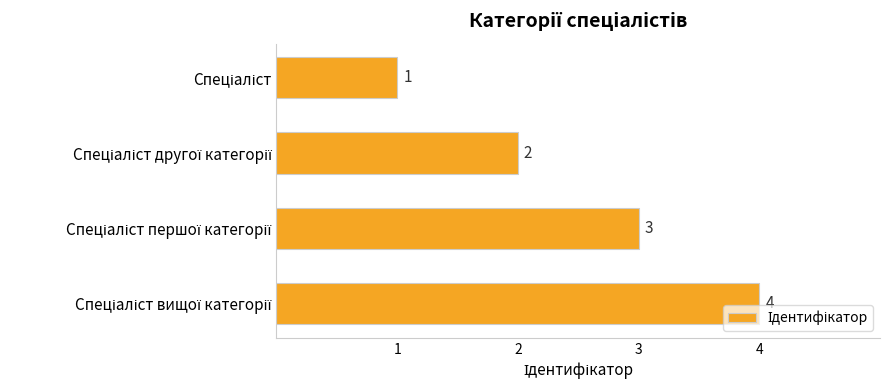

What is the difference between the maximum and minimum values?

3